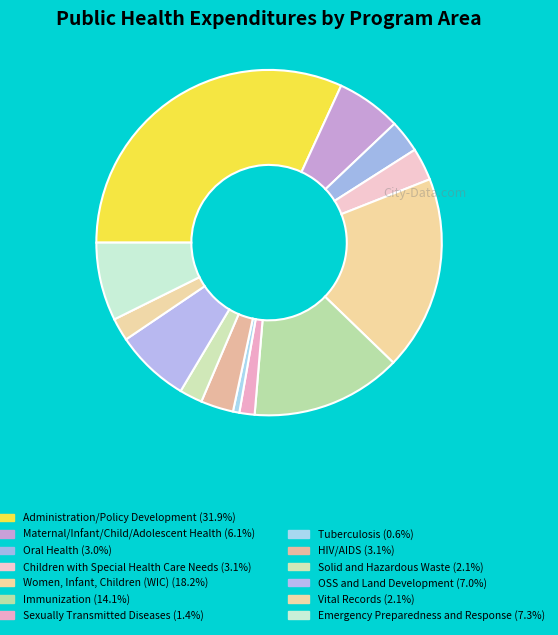

How many segments does this pie chart have?

13